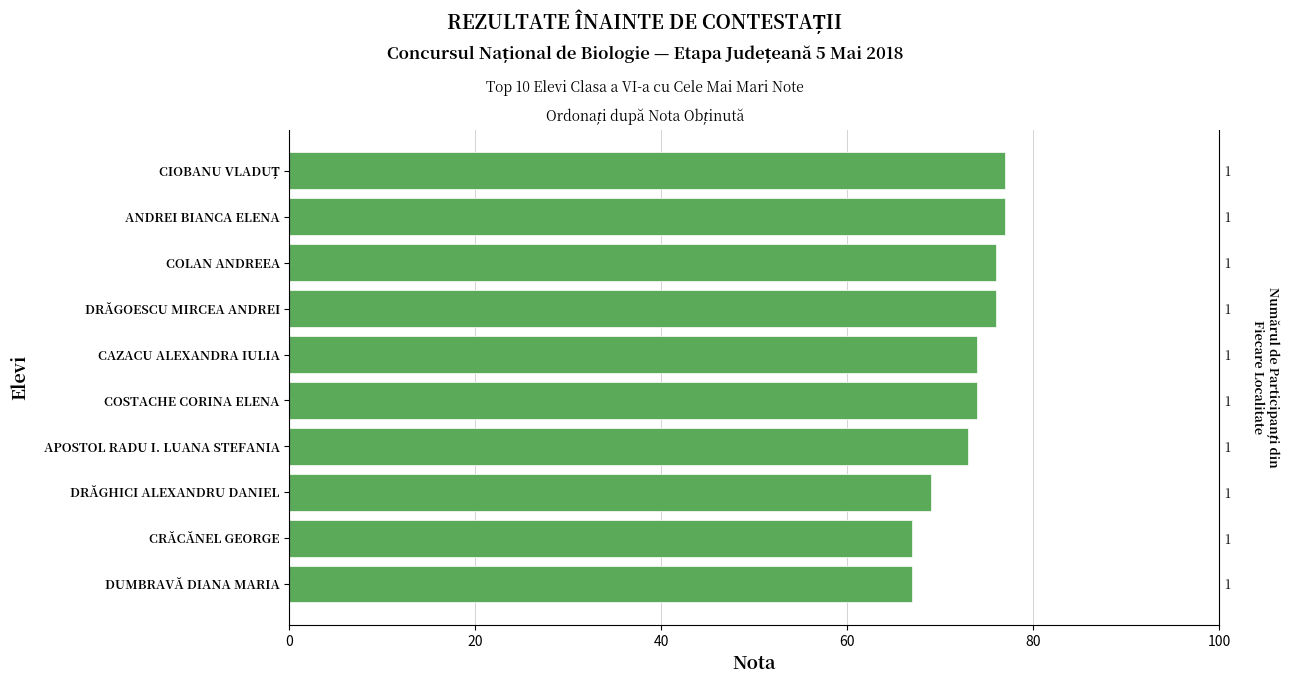

What is the approximate value at CRĂCĂNEL GEORGE, to the nearest 10?

70